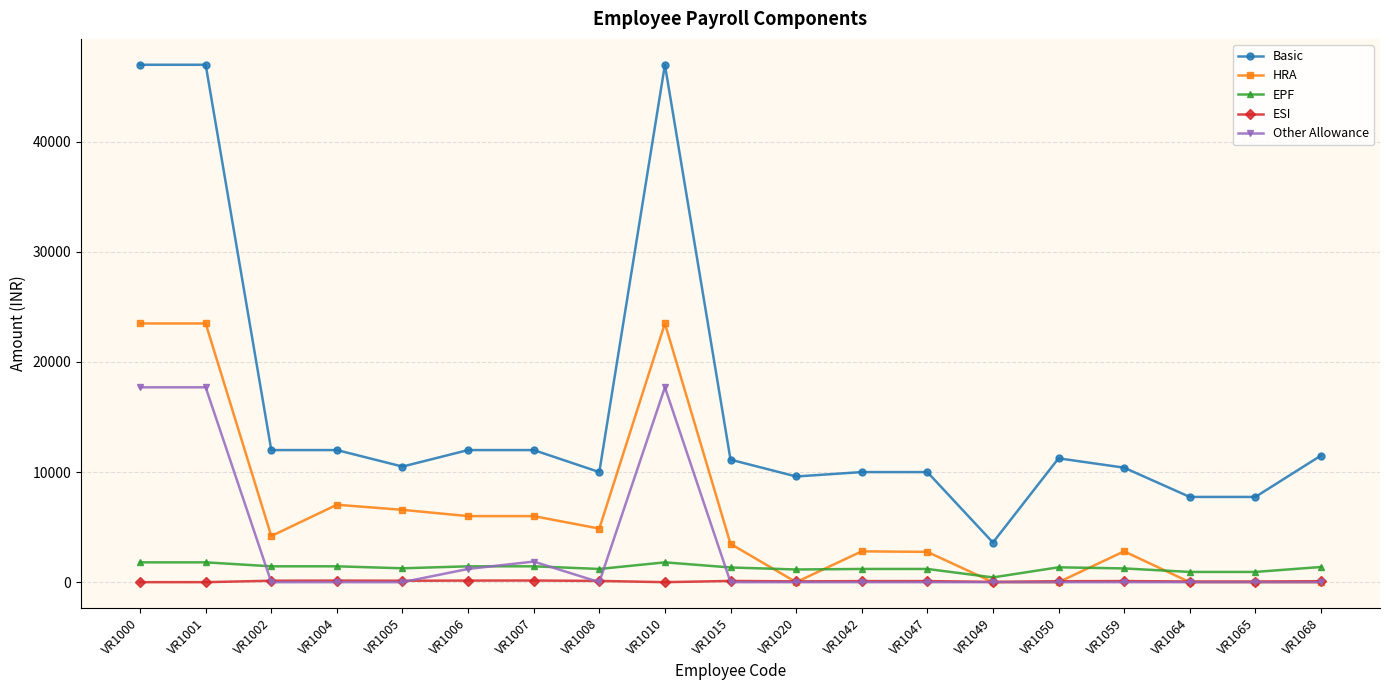

What value does the Other Allowance series have at VR1006, to the nearest 100?

1200